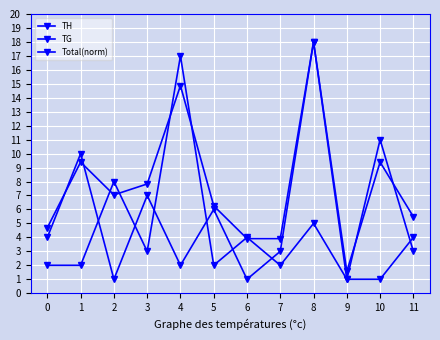

Which series has the widest spread of values?

TH